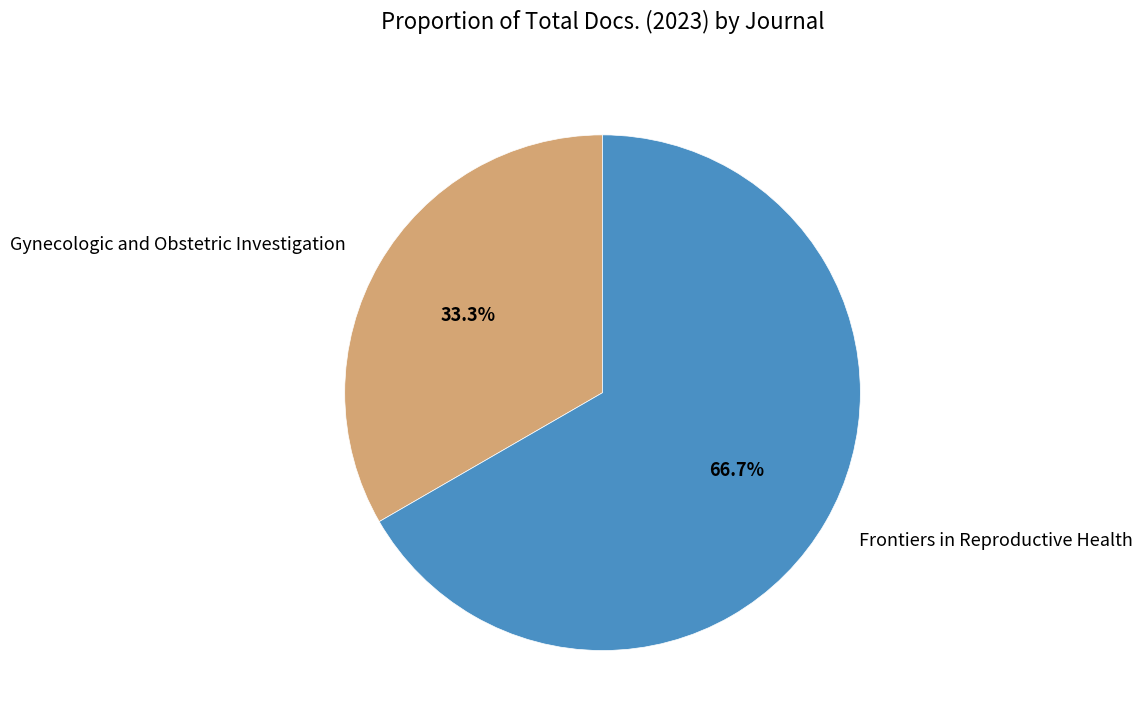

To the nearest percent, what is the average slice percentage?

50%